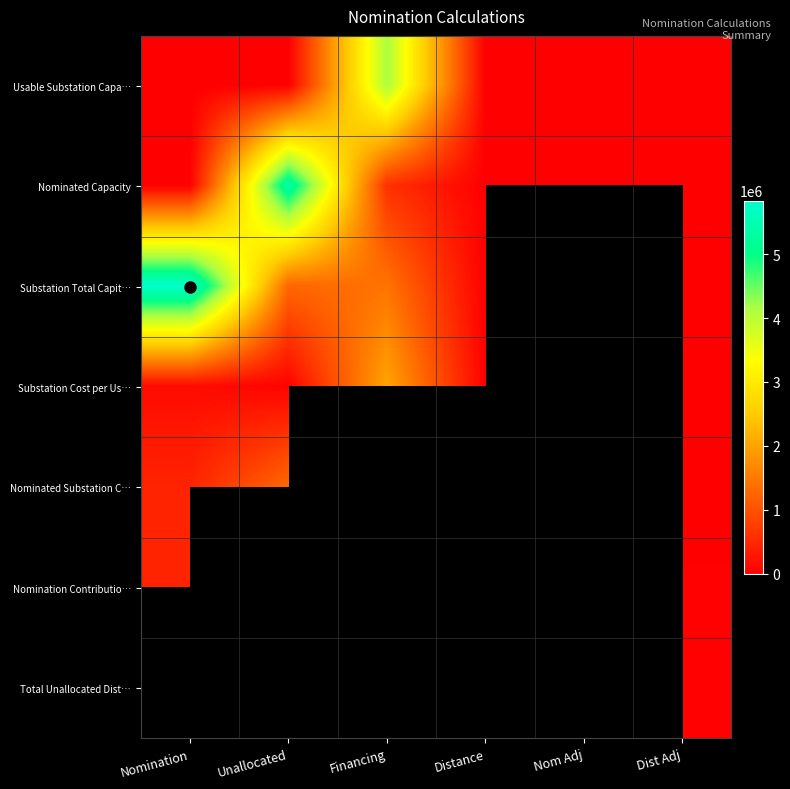

What is the maximum value for Usable Substation Capa…?

4140824.2